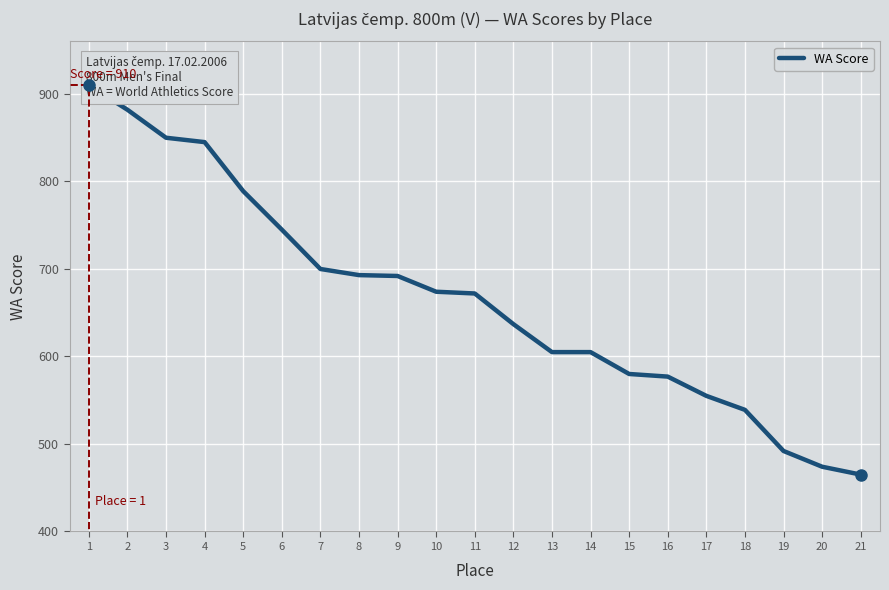

Reading left to right, extract all data points from this chart.

910	882	850	845	789	745	700	693	692	674	672	637	605	605	580	577	555	539	492	474	465